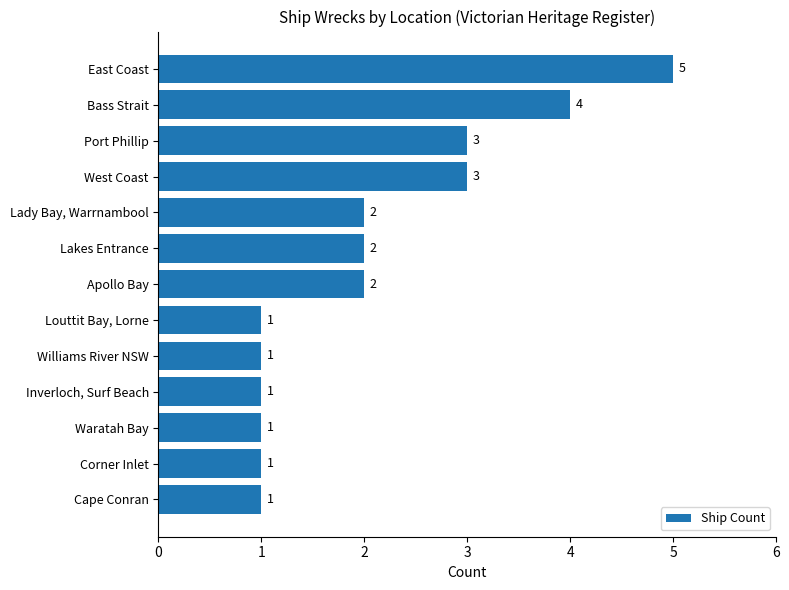

True or false: the data shows 5 at East Coast.

True